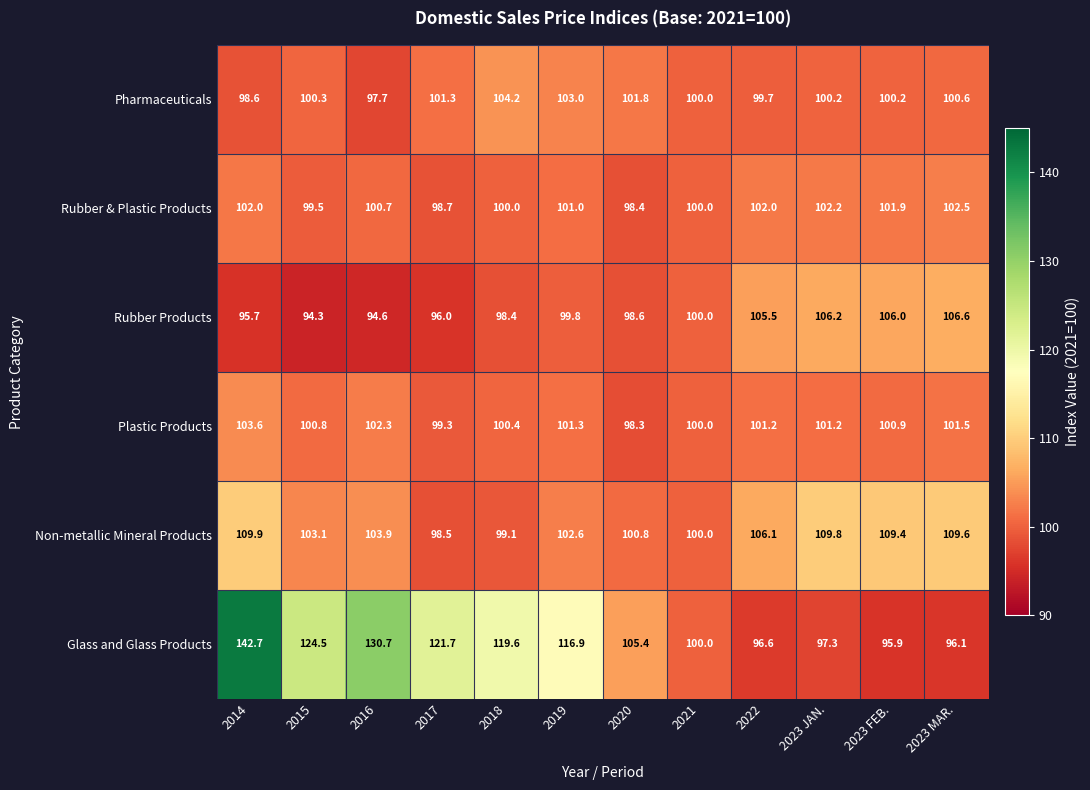

Which series has the largest range (max minus min)?

Glass and Glass Products